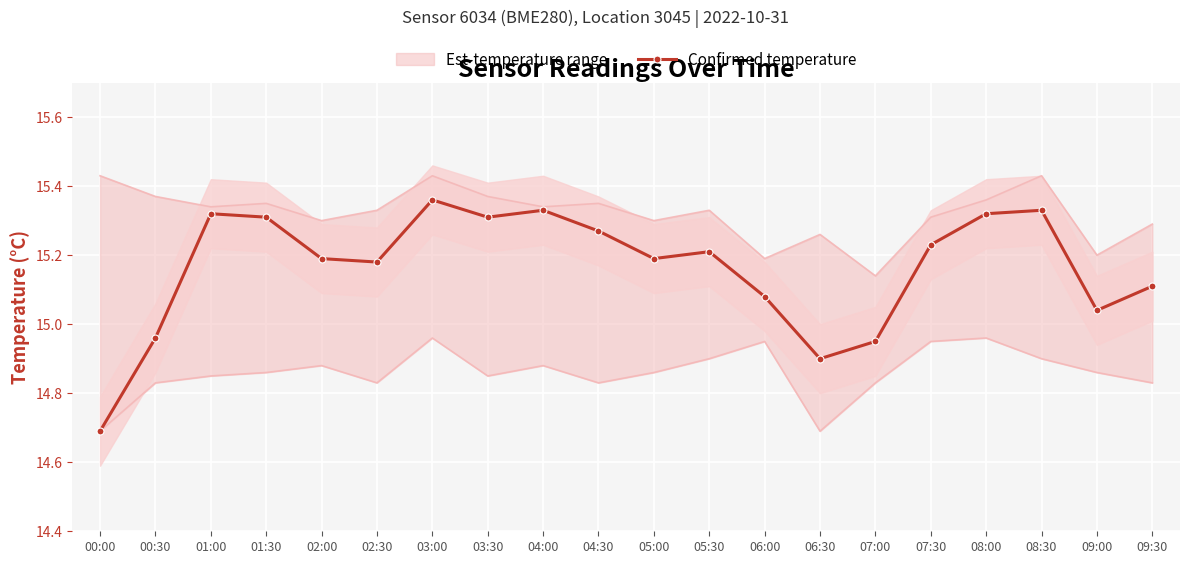

How many data points are less than 15?

4